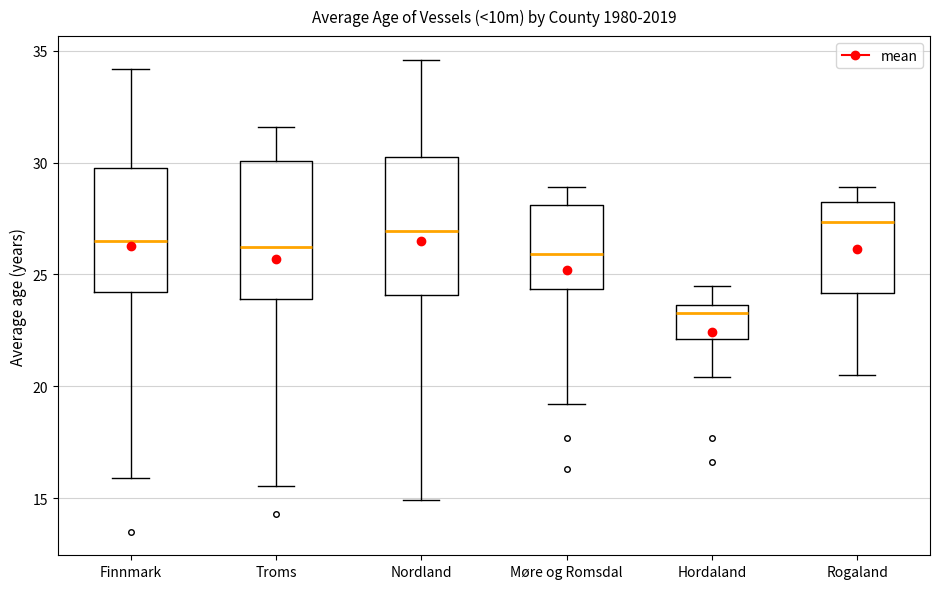

Which box's median line is the lowest?

Hordaland